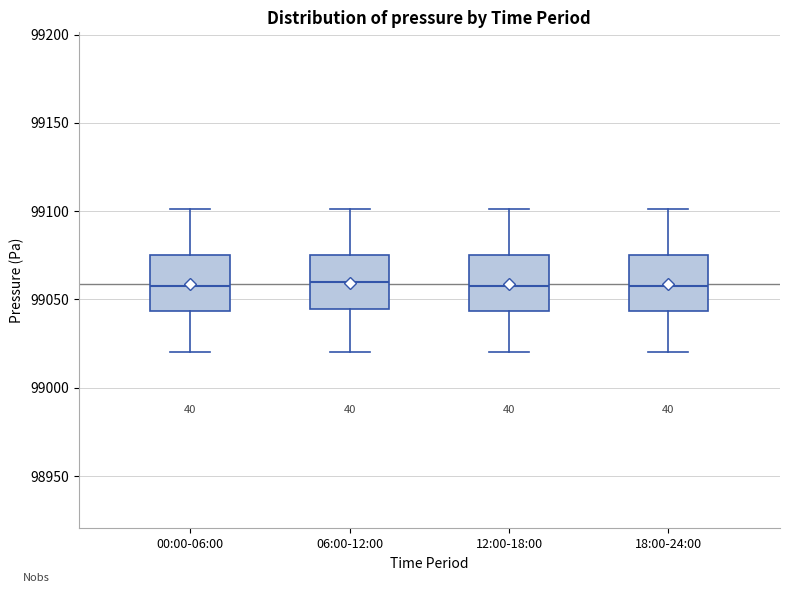

Reading left to right, read every box against the y-axis: the position of its median line, the range the box covers, and the ends of its whiskers. The values are not printed on the chart, so give them approximately, as read against the axis.

00:00-06:00: median 99055, box 99045 to 99075, whiskers 99020 to 99100
06:00-12:00: median 99060, box 99045 to 99075, whiskers 99020 to 99100
12:00-18:00: median 99055, box 99045 to 99075, whiskers 99020 to 99100
18:00-24:00: median 99055, box 99045 to 99075, whiskers 99020 to 99100